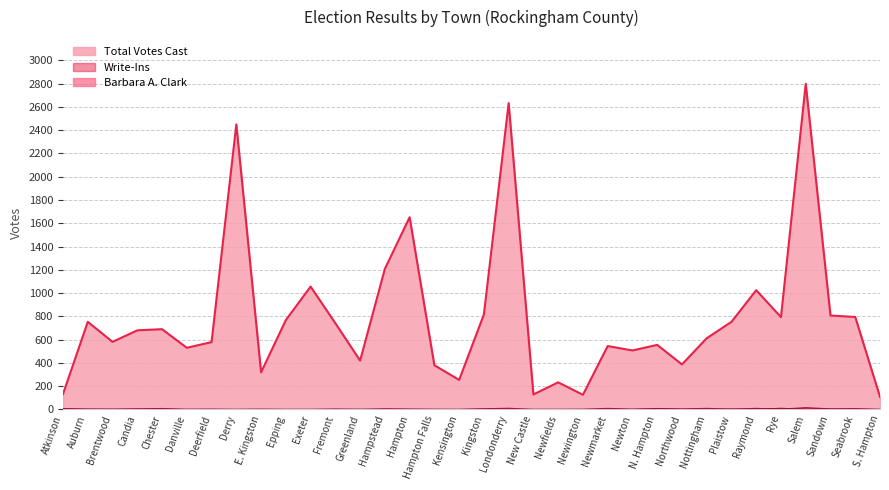

At Atkinson, list the series in order from largest to smallest.

Total Votes Cast, Write-Ins, Barbara A. Clark